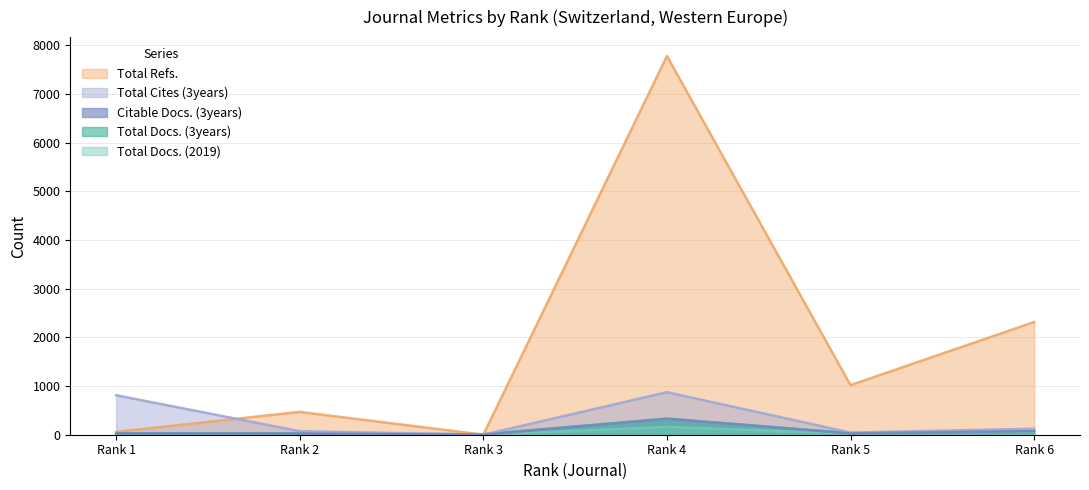

List the labels in order of Total Docs. (2019) value, smallest first.

Rank 3, Rank 2, Rank 5, Rank 1, Rank 6, Rank 4